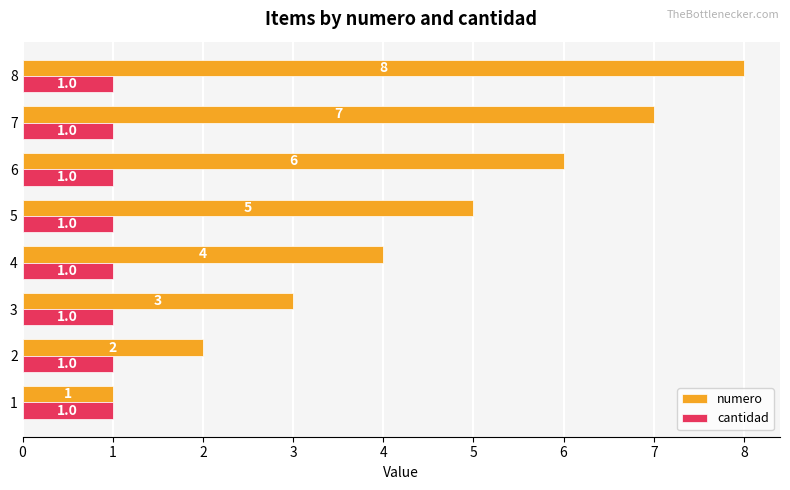

The cantidad series shows 0.2 at 7. True or false?

False